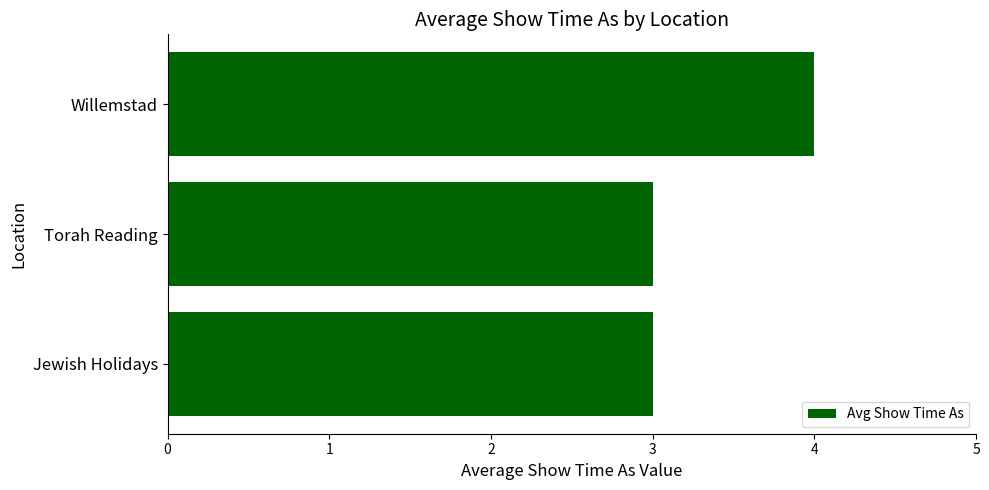

What is the minimum value shown in the chart?

3